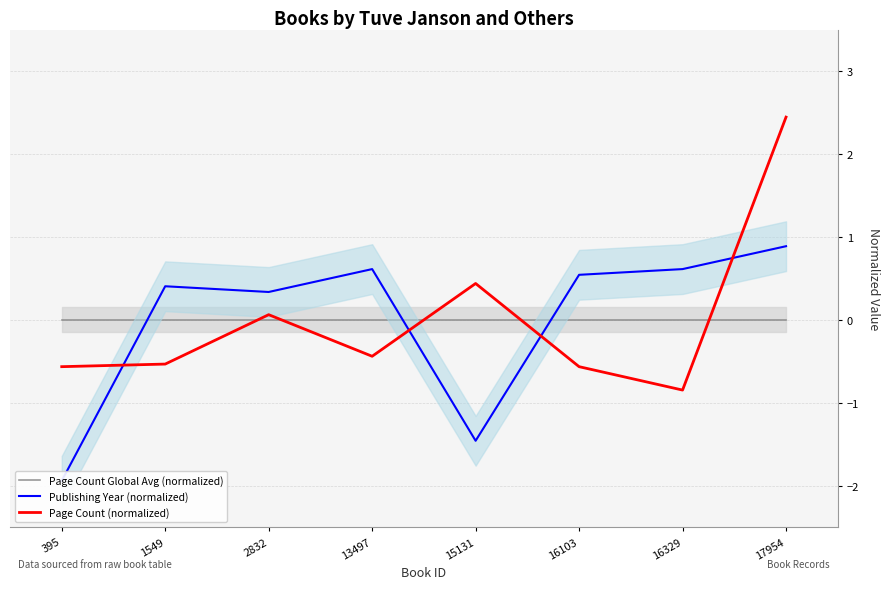

What are all the series names shown in the legend?

Page Count Global Avg (normalized), Publishing Year (normalized), Page Count (normalized)